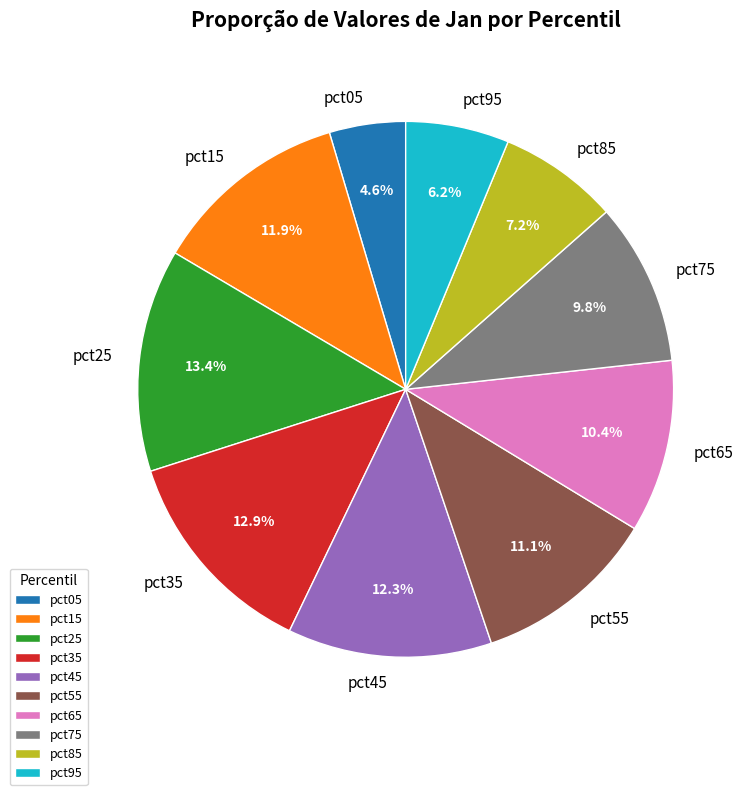

How much of the chart is everything except pct75?

90.2%